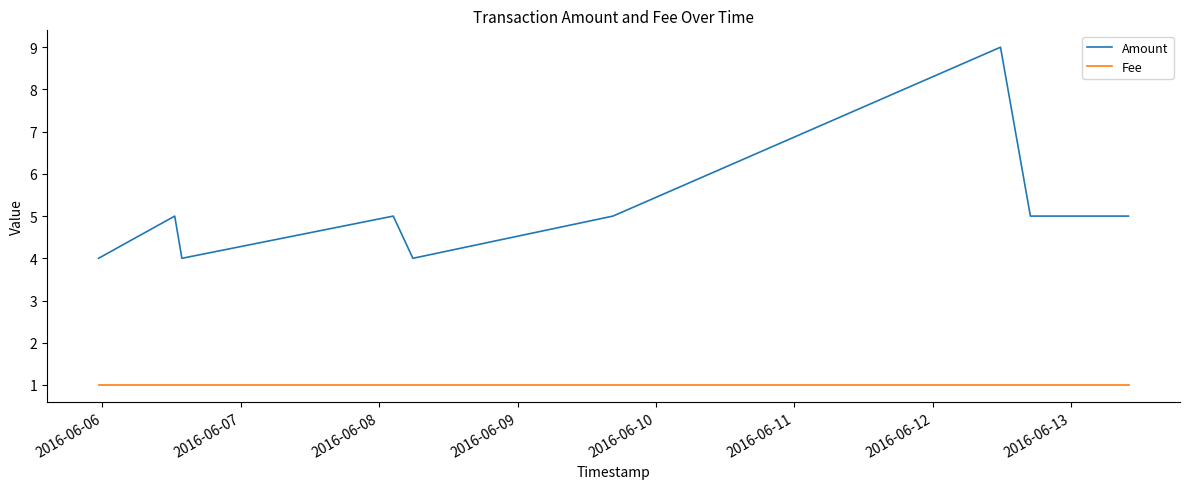

What is the difference between the second highest and minimum values in the Amount series?

1